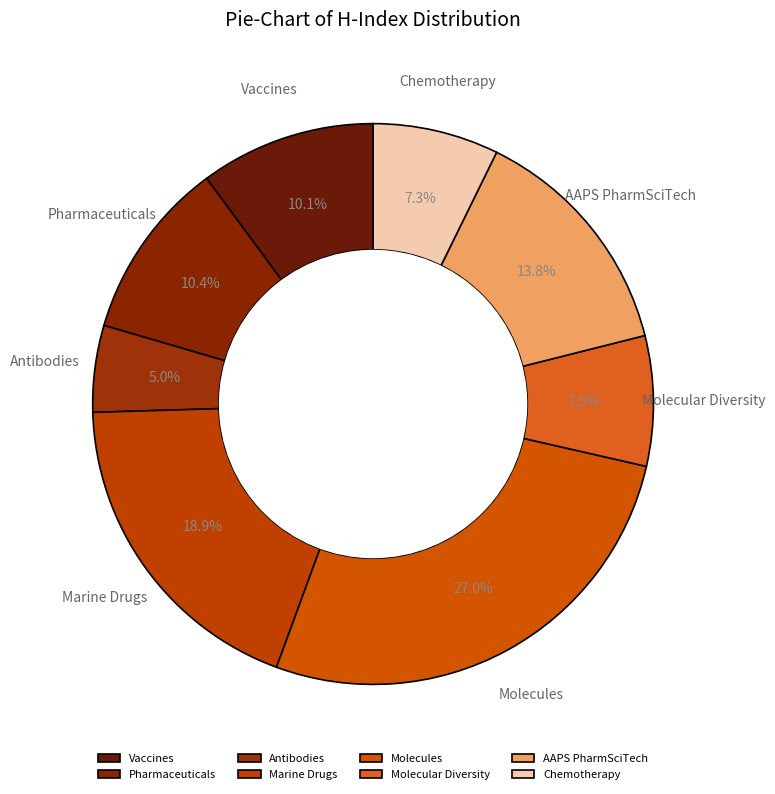

What is the ratio of the value at Molecular Diversity to the value at Chemotherapy?

1.0